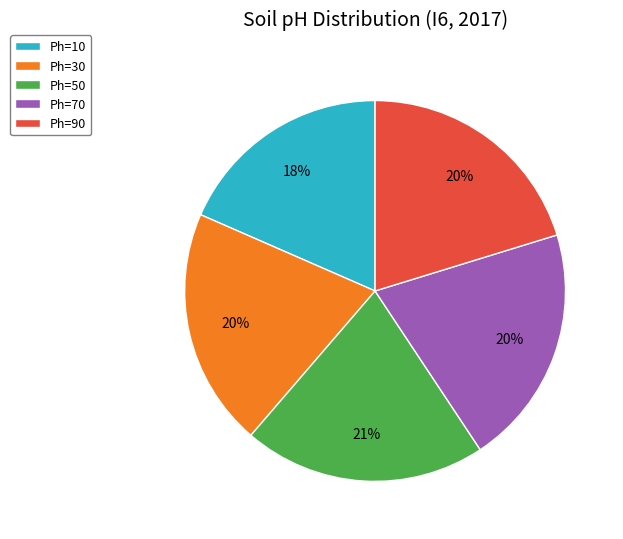

Do Ph=90 and Ph=30 together represent more than half of the pie?

No